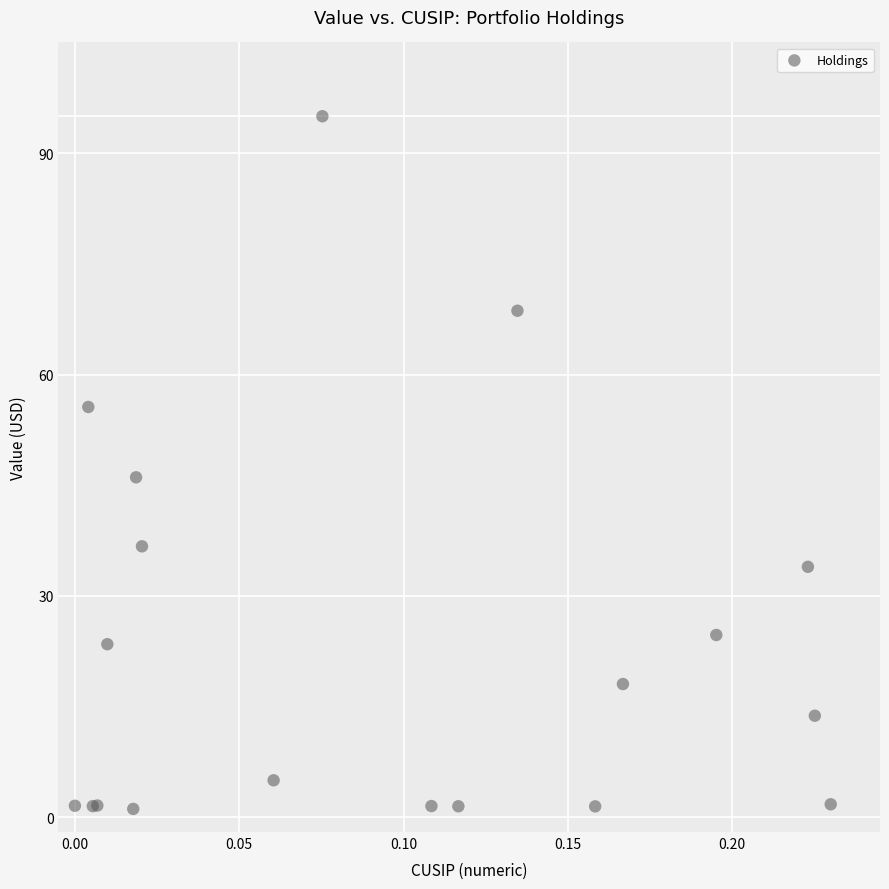

What Y value in the scatter plot is closest to 48?

46.1